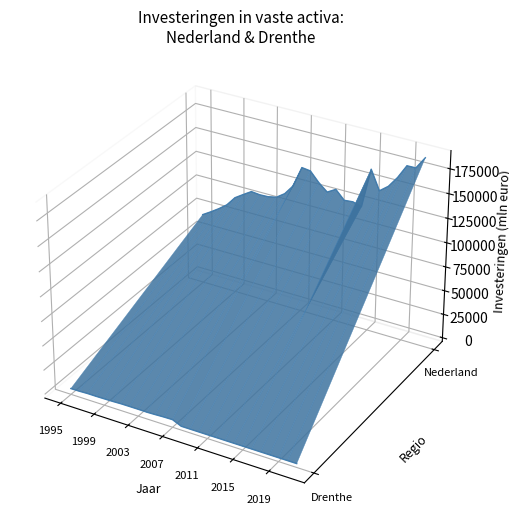

The Drenthe series shows -0.0 at 20. True or false?

False